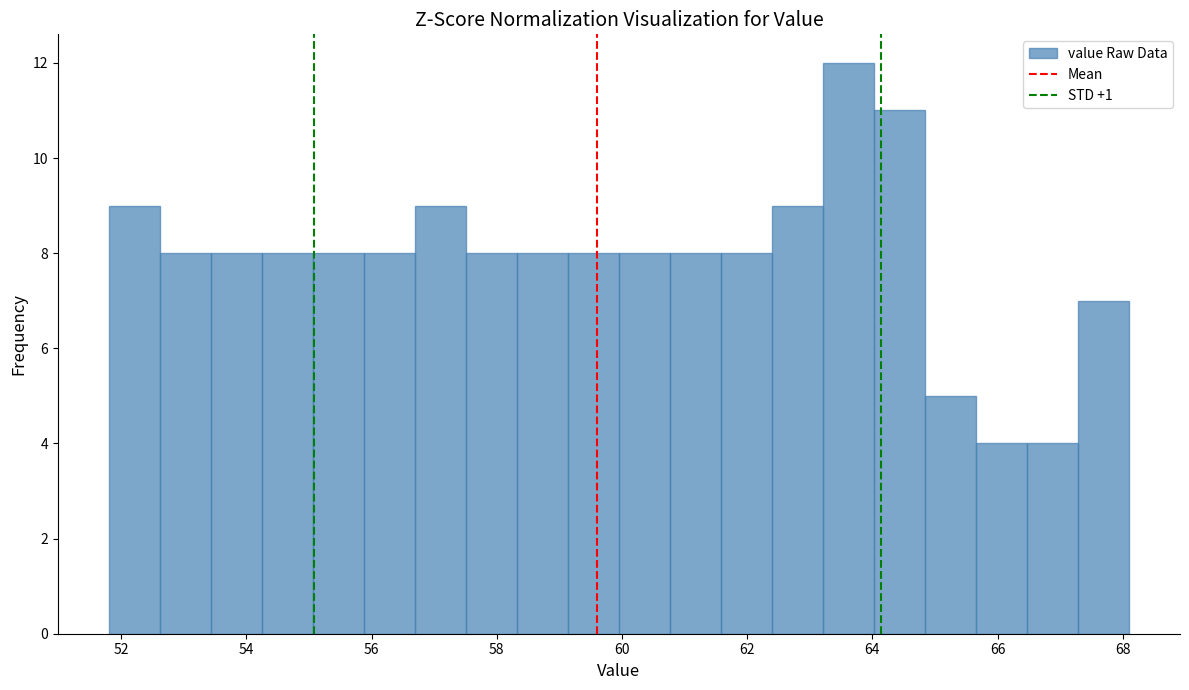

Reading left to right, list every bar in this chart as the range it spans on the x-axis followed by its height. Neither the bar edges nor the heights are printed on the chart, so give them approximately, as read against the axes.

51.8 to 52.6: 9
52.6 to 53.4: 8
53.4 to 54.2: 8
54.2 to 55.0: 8
55.0 to 55.8: 8
55.8 to 56.6: 8
56.6 to 57.6: 9
57.6 to 58.4: 8
58.4 to 59.2: 8
59.2 to 60.0: 8
60.0 to 60.8: 8
60.8 to 61.6: 8
61.6 to 62.4: 8
62.4 to 63.2: 9
63.2 to 64.0: 12
64.0 to 64.8: 11
64.8 to 65.6: 5
65.6 to 66.4: 4
66.4 to 67.2: 4
67.2 to 68.2: 7